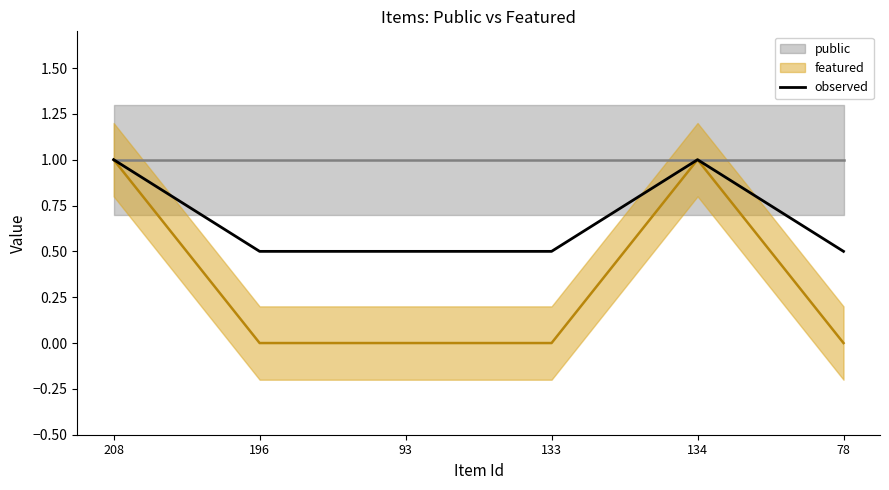

Rank the categories by value from lowest to highest.

196, 93, 133, 78, 208, 134